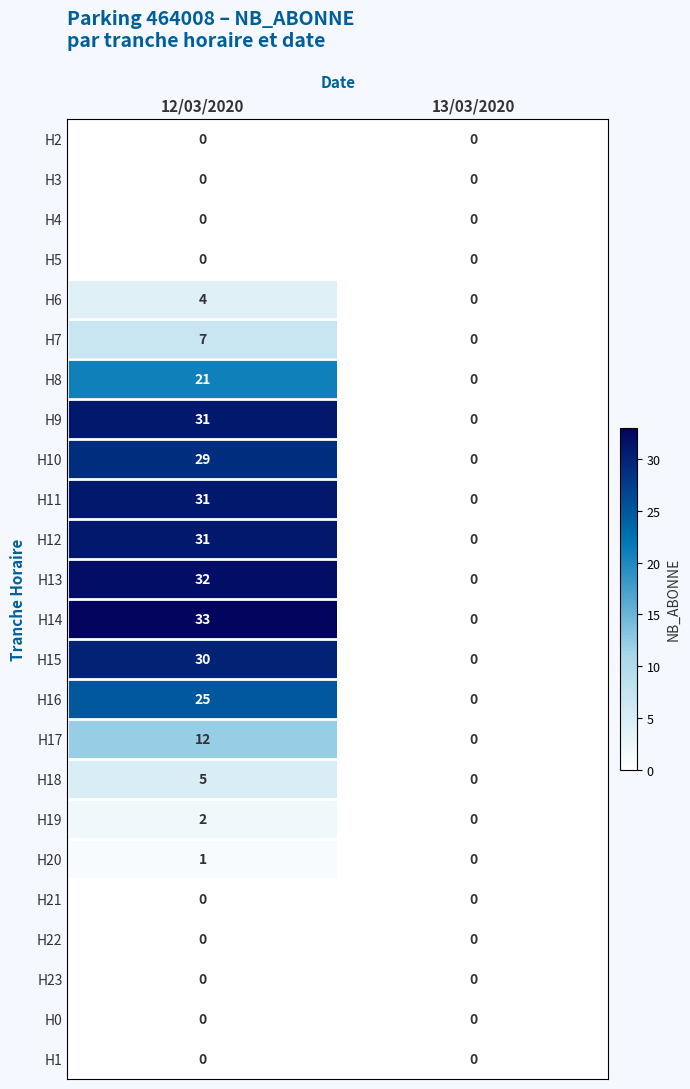

The H10 series shows -13 at 13/03/2020. True or false?

False